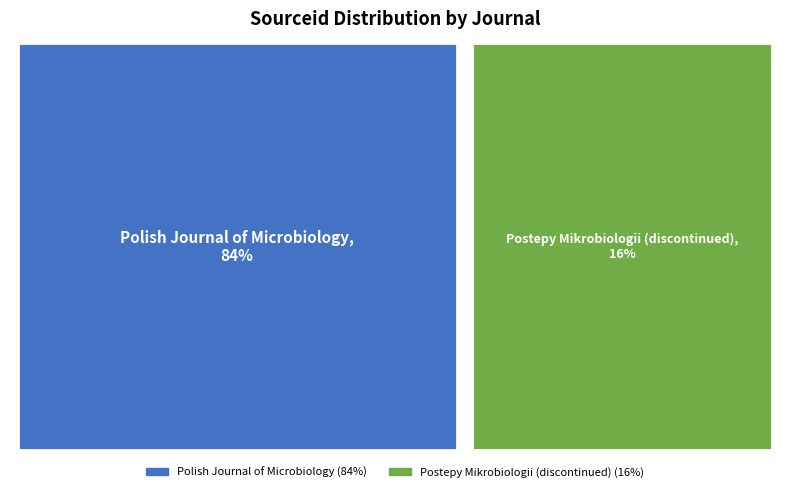

What is the change in value from Polish Journal of Microbiology to Postepy Mikrobiologii (discontinued)?

-89822